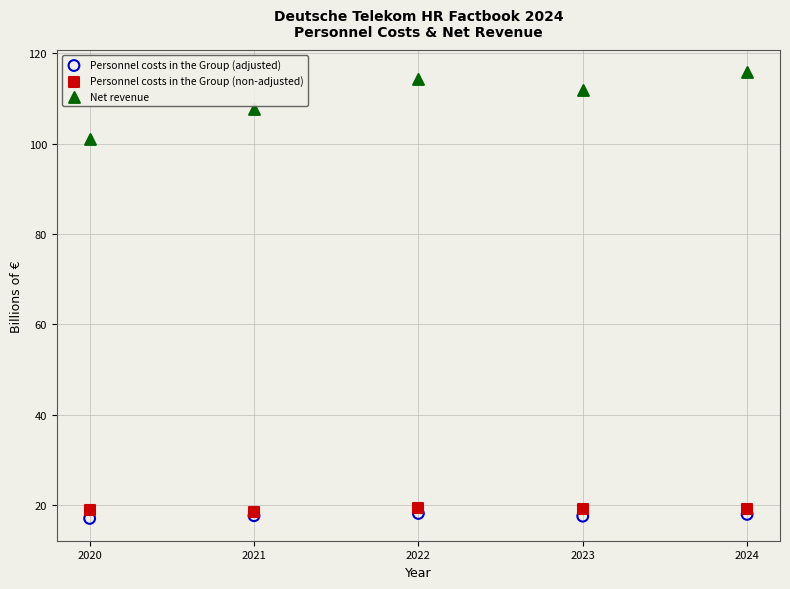

What are all the series names shown in the legend?

Personnel costs in the Group (adjusted), Personnel costs in the Group (non-adjusted), Net revenue